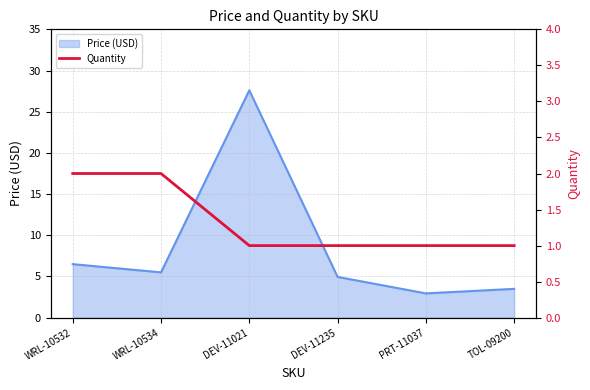

What is the minimum value shown in the chart?

1